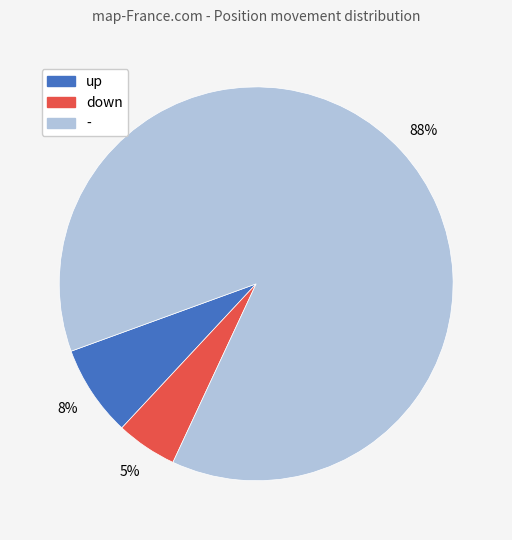

Combined, do down and up account for over 50%?

No